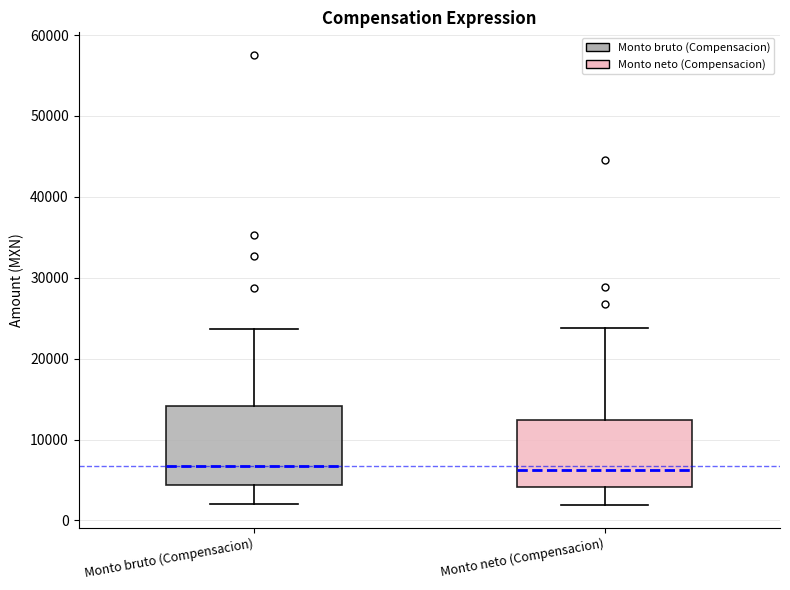

Reading left to right, transcribe this box plot: for each box, give where its median line is, the range the box spans, and where its two whiskers end, as read against the y-axis. The values are not printed on the chart, so give them approximately, as read against the axis.

Monto bruto (Compensacion): median 7000, box 4000 to 14000, whiskers 2000 to 24000
Monto neto (Compensacion): median 6000, box 4000 to 12000, whiskers 2000 to 24000